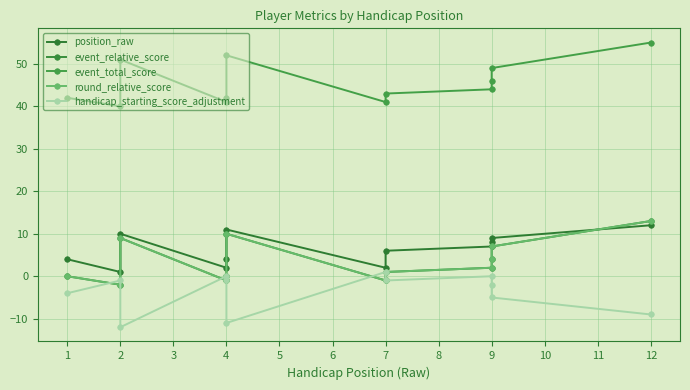

What is the highest value of the event_total_score series?

55